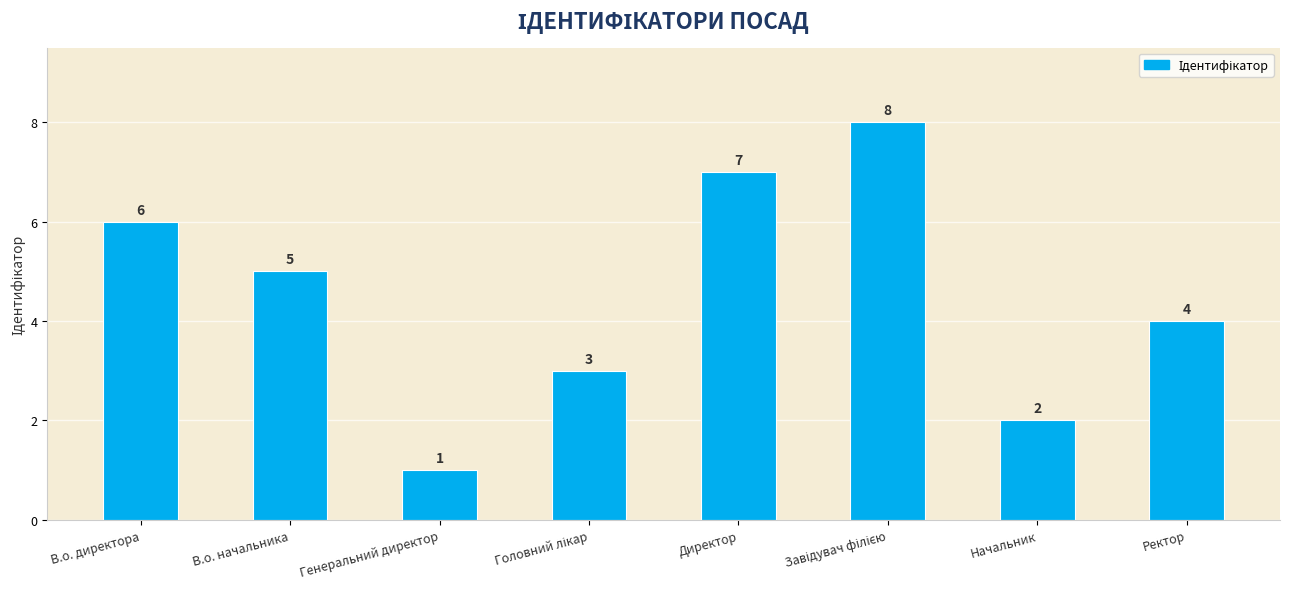

Count the number of data series in this chart.

1